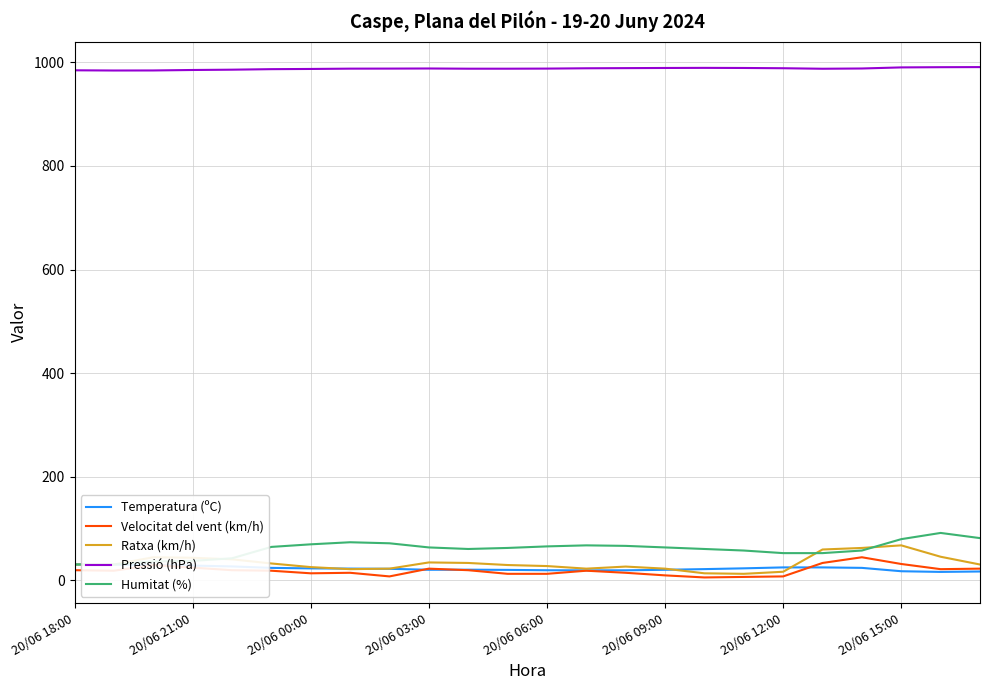

How many interior local valleys does the Temperatura (ºC) series have?

3